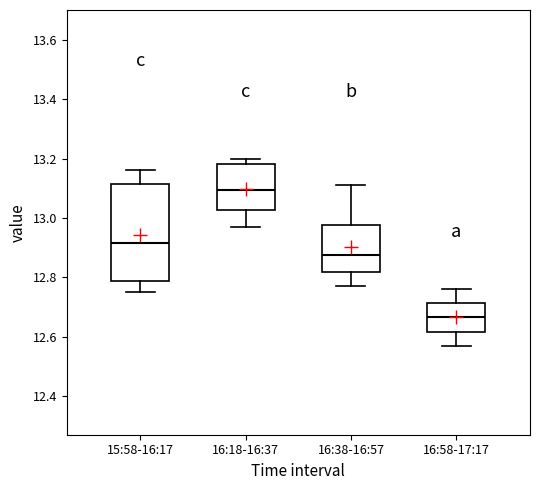

Reading left to right, transcribe this box plot: for each box, give where its median line is, the range the box spans, and where its two whiskers end, as read against the y-axis. The values are not printed on the chart, so give them approximately, as read against the axis.

15:58-16:17: median 12.92, box 12.78 to 13.12, whiskers 12.76 to 13.16
16:18-16:37: median 13.10, box 13.02 to 13.18, whiskers 12.98 to 13.20
16:38-16:57: median 12.88, box 12.82 to 12.98, whiskers 12.78 to 13.12
16:58-17:17: median 12.66, box 12.62 to 12.72, whiskers 12.58 to 12.76